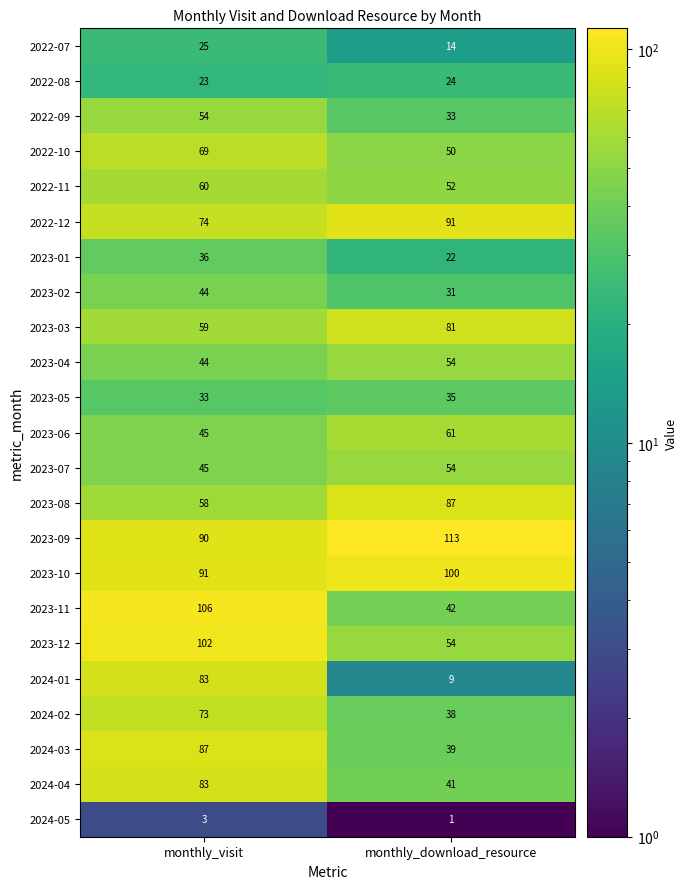

At which label is 2022-09 closest to 43?

monthly_download_resource